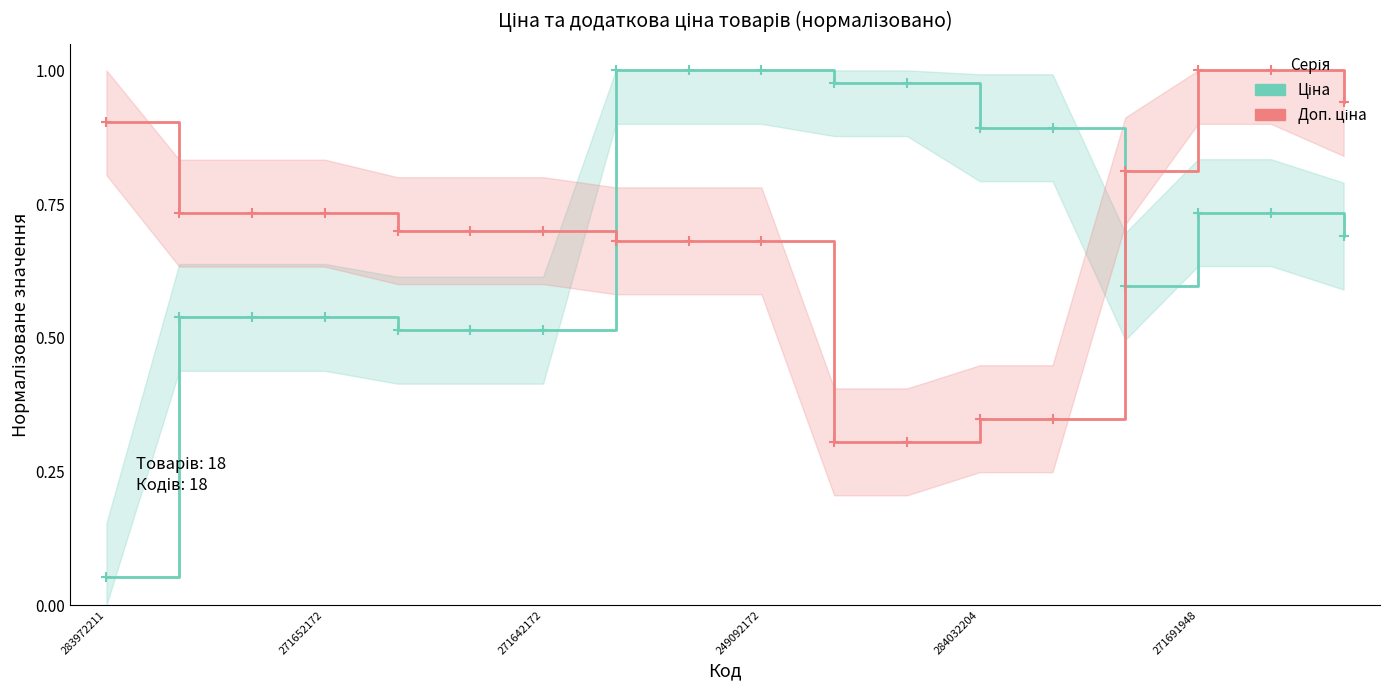

What is the sum of the Доп. ціна values at 6 and 17?

1.6